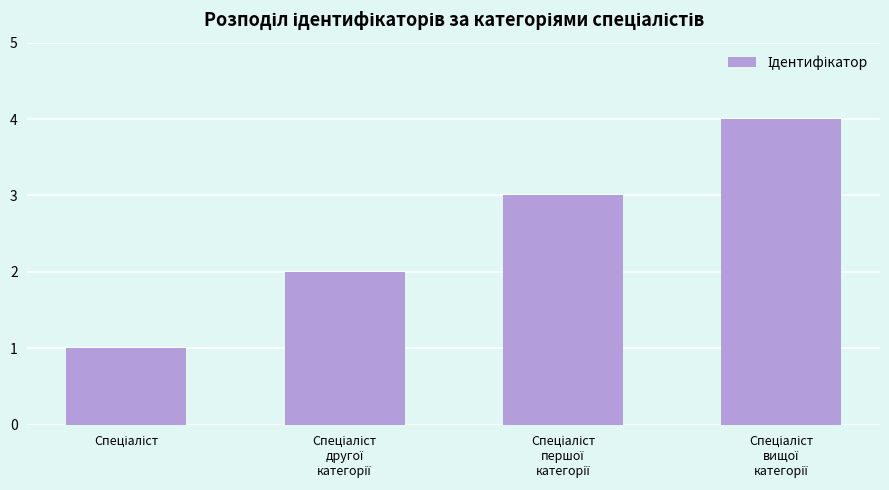

What is the sum of all values?

10